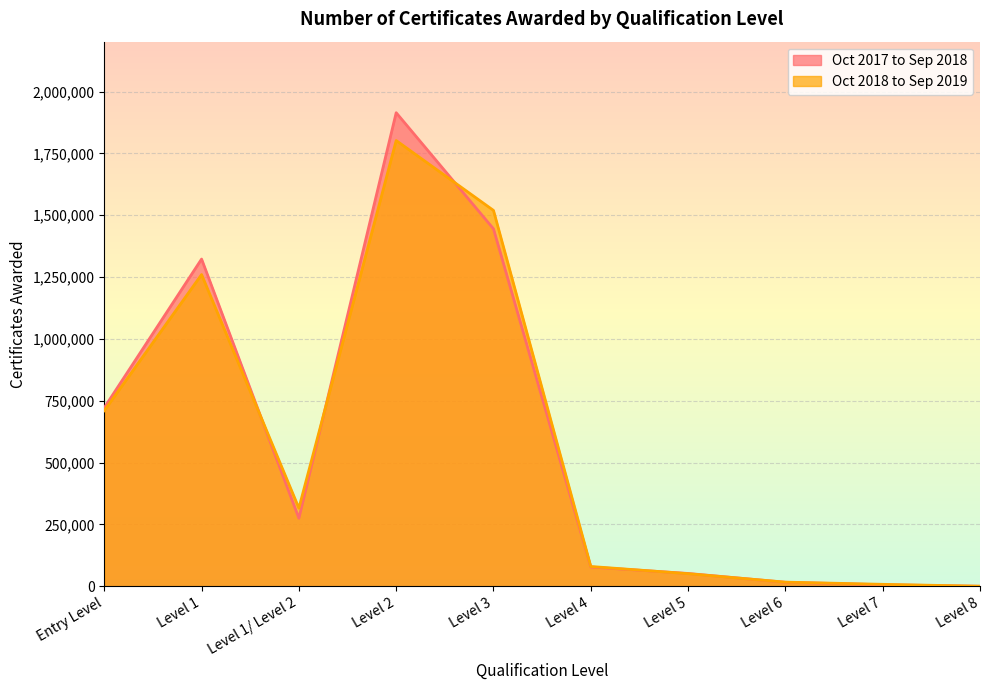

How many lines are shown in the chart?

2